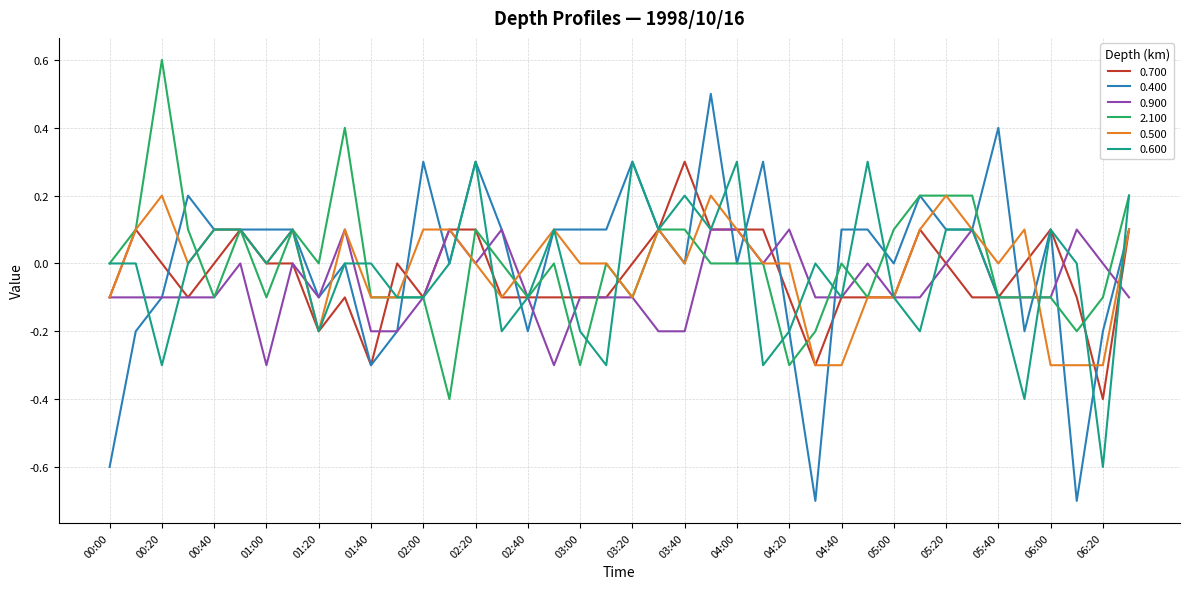

Does the chart have visible grid lines?

Yes